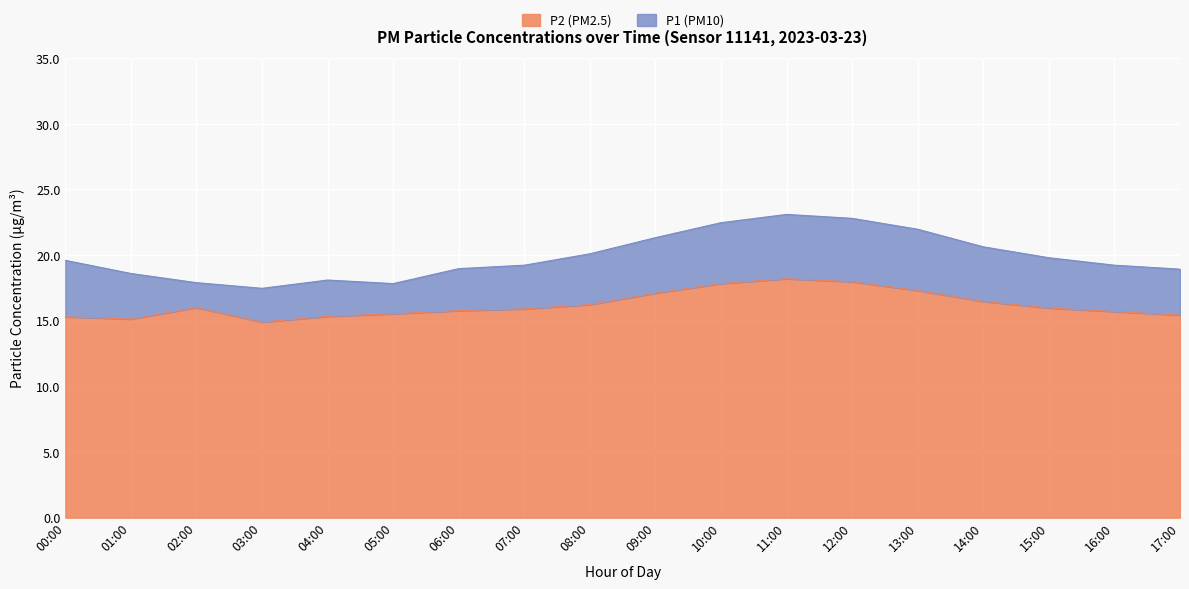

Where is P1 nearest to the value 20?

08:00